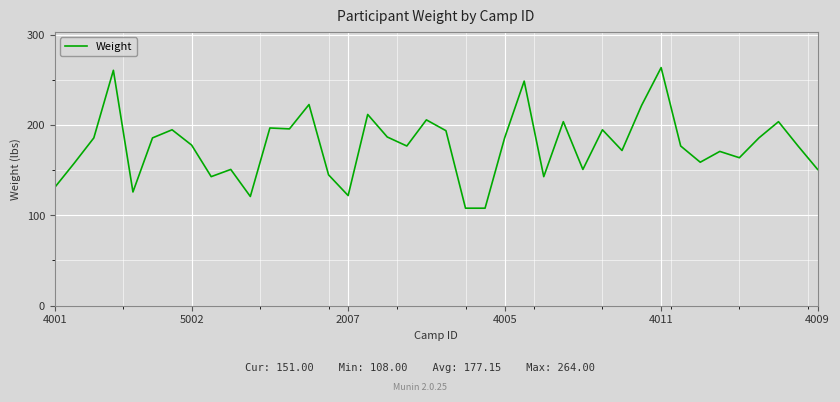

What is the difference between the maximum and minimum values?

156